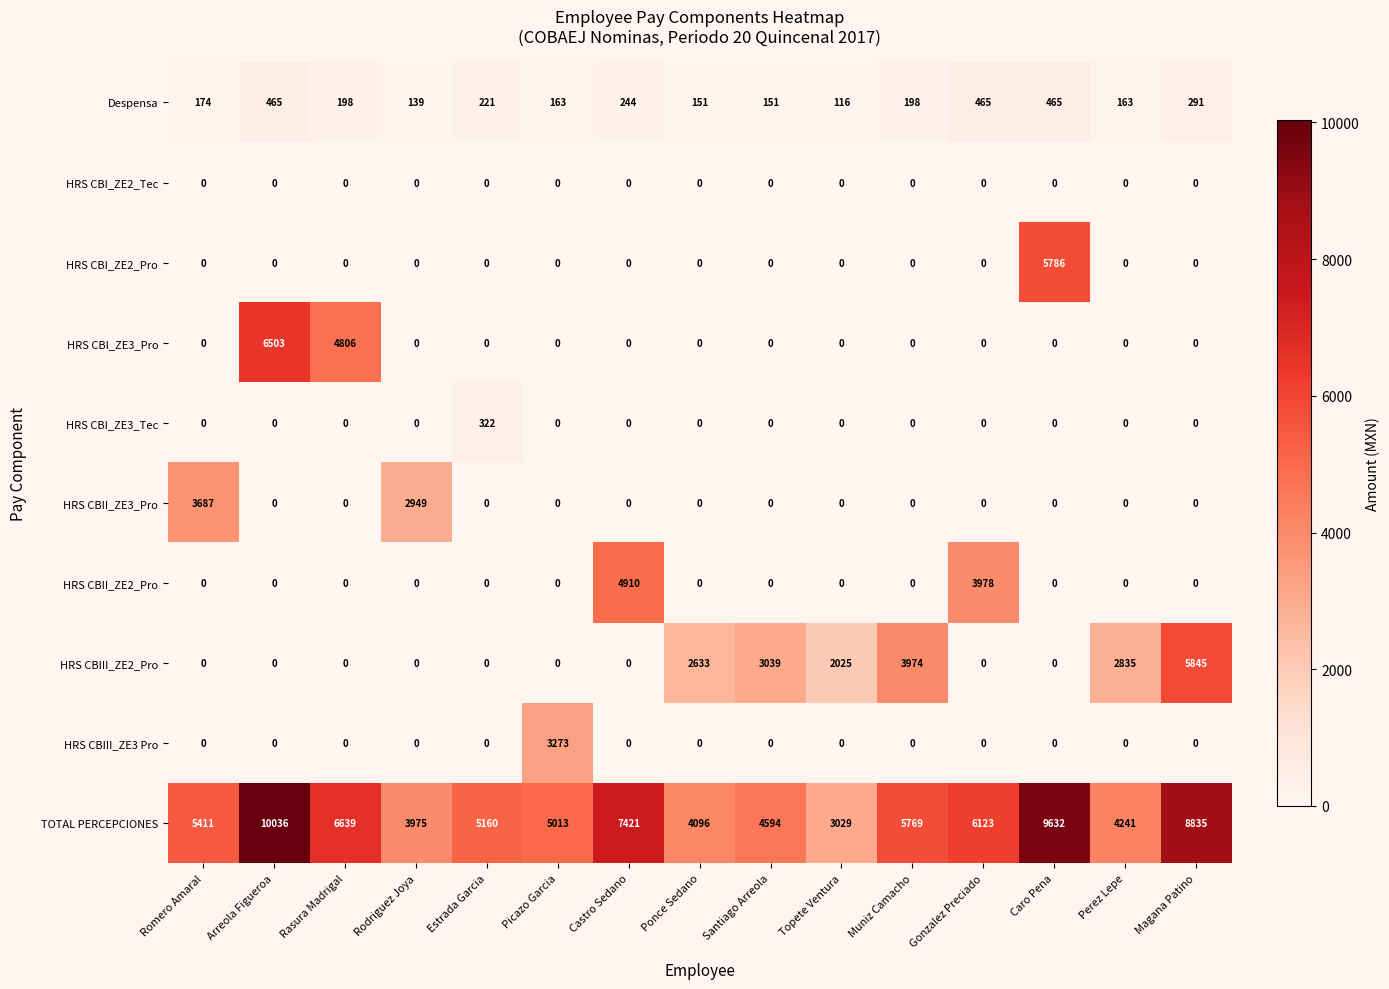

At how many categories does at least one series exceed 6875?

4